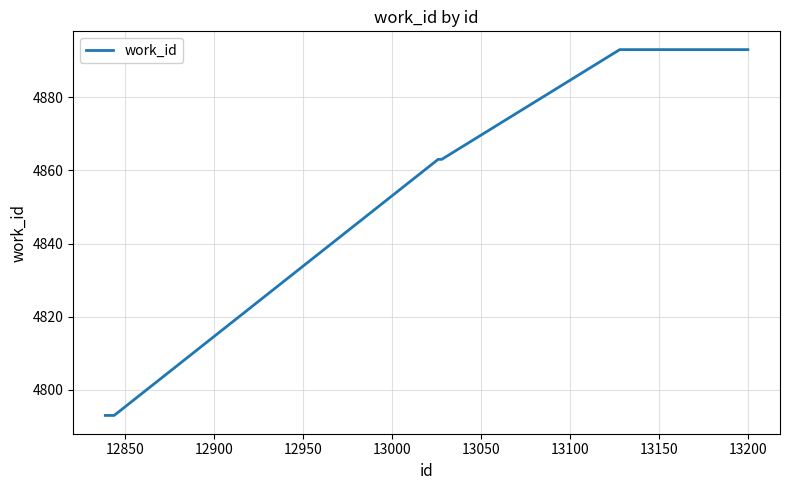

What is the smallest value displayed?

4793